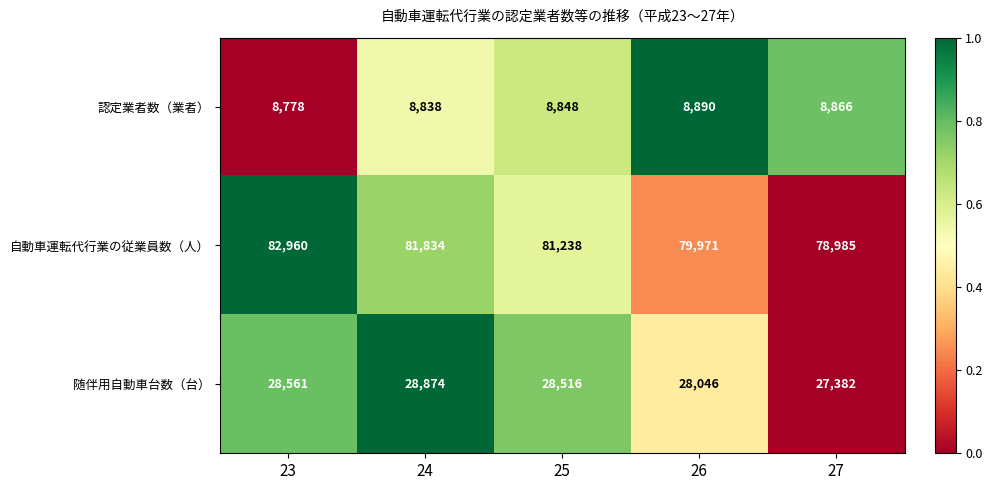

What is the sum of the 認定業者数（業者） values at 26 and 25?

17738